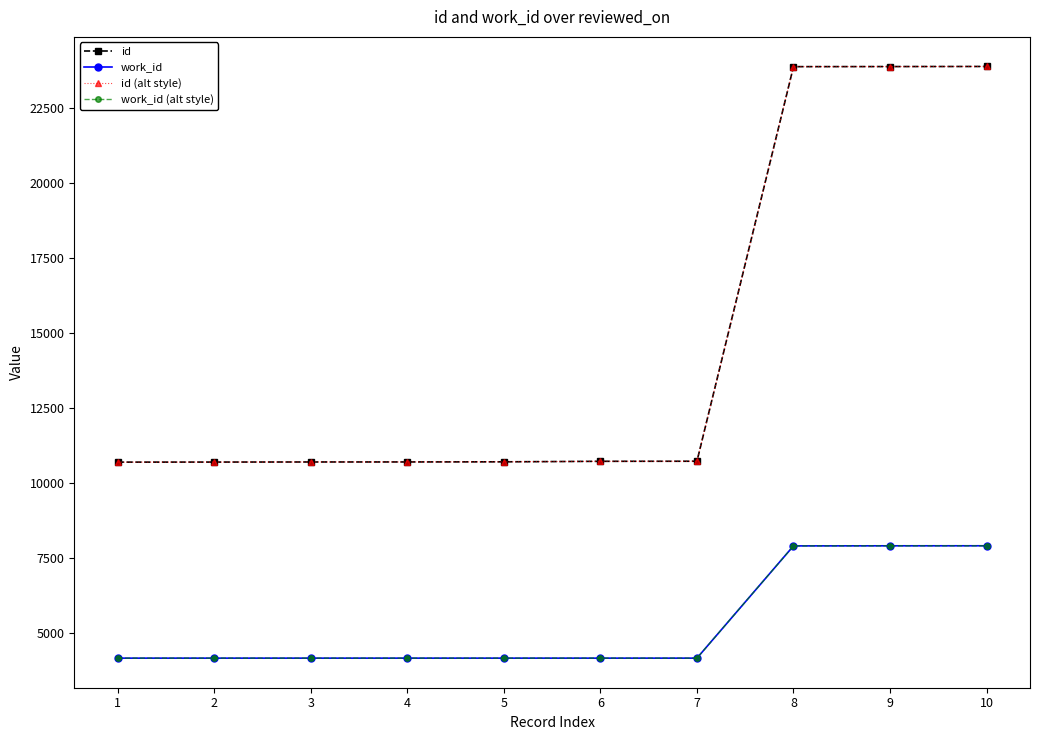

True or false: id and id (alt style) cross at least once.

False